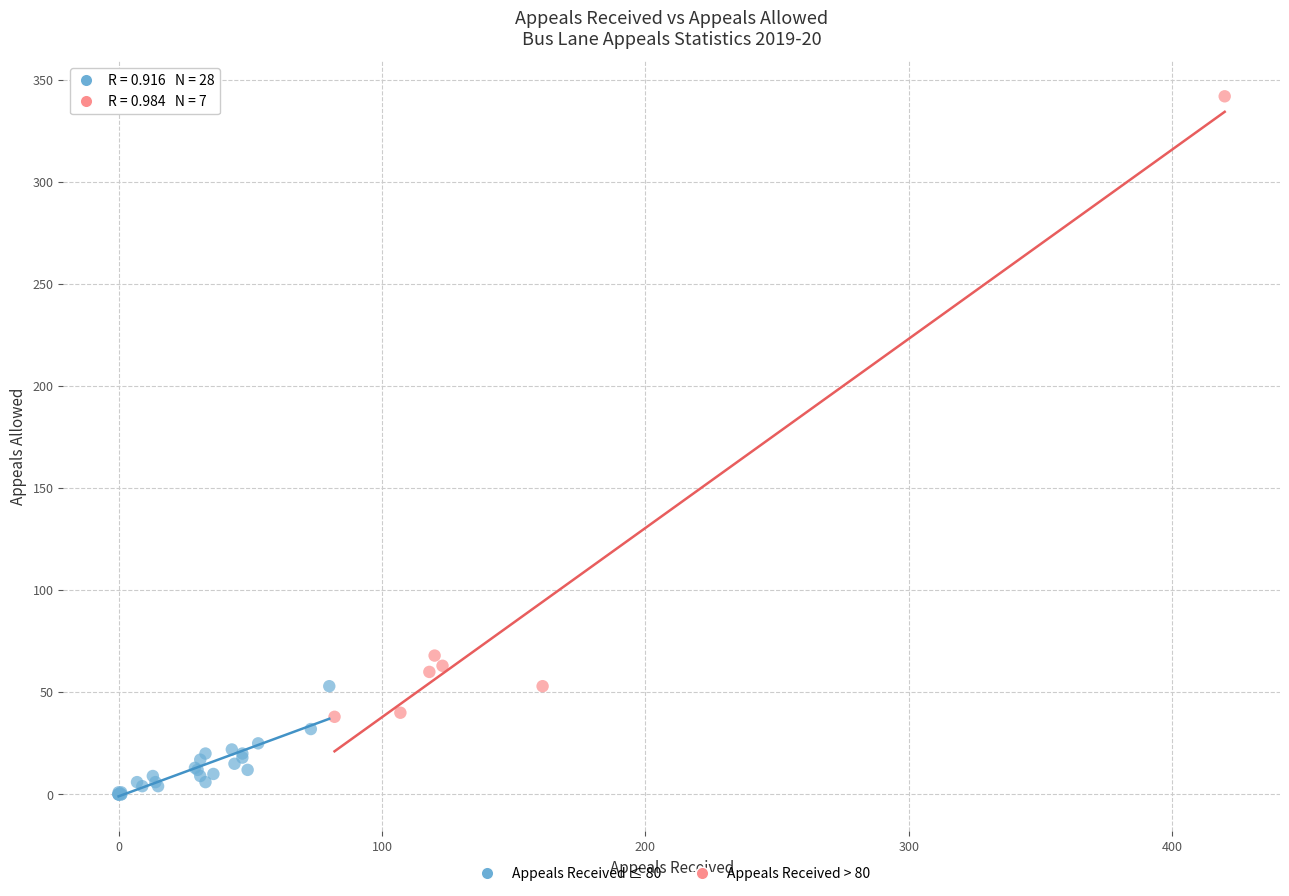

Which series contains the lowest Y value?

Appeals Received ≤ 80